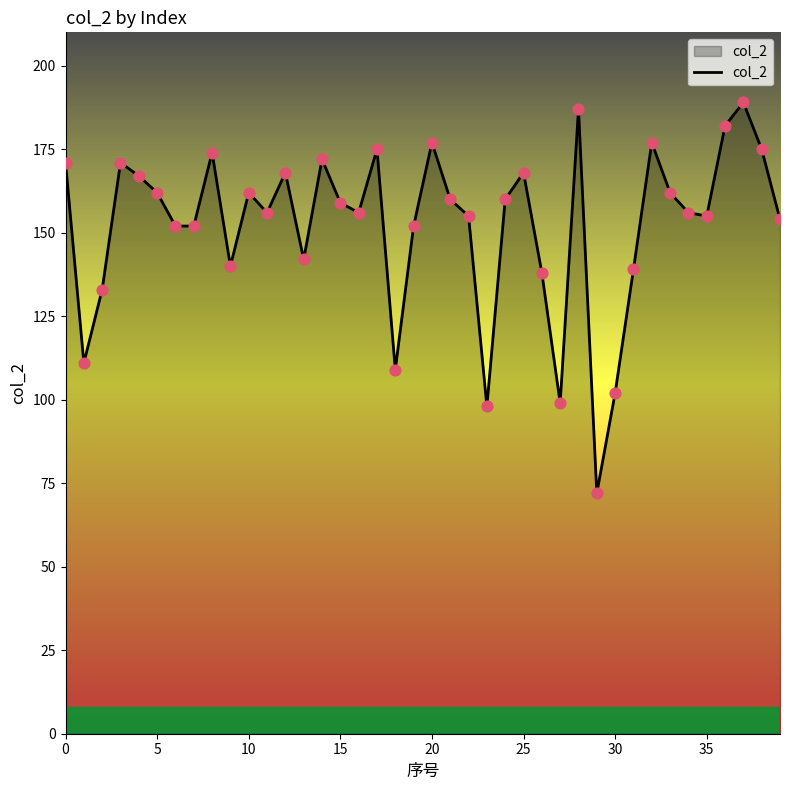

What is the greatest value displayed?

189